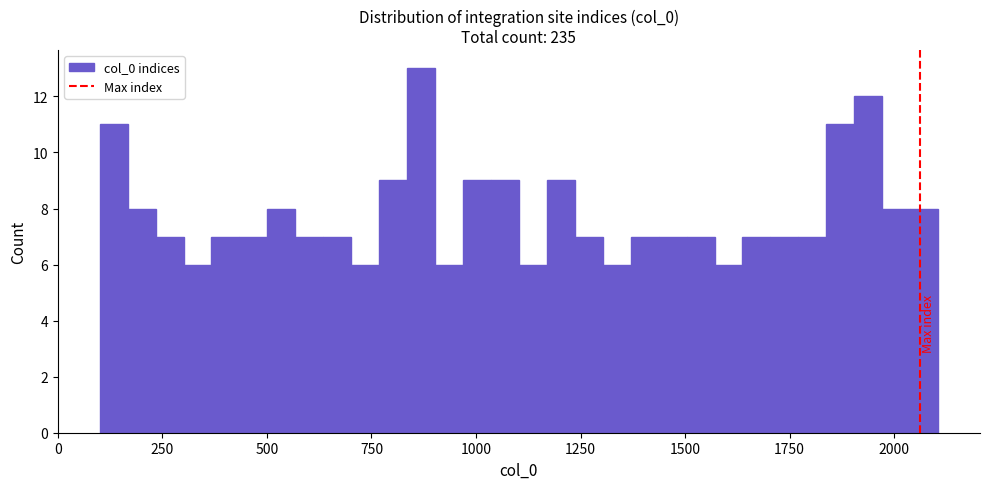

Read against the x-axis, roughly where is the centre of the tallest bar?

850